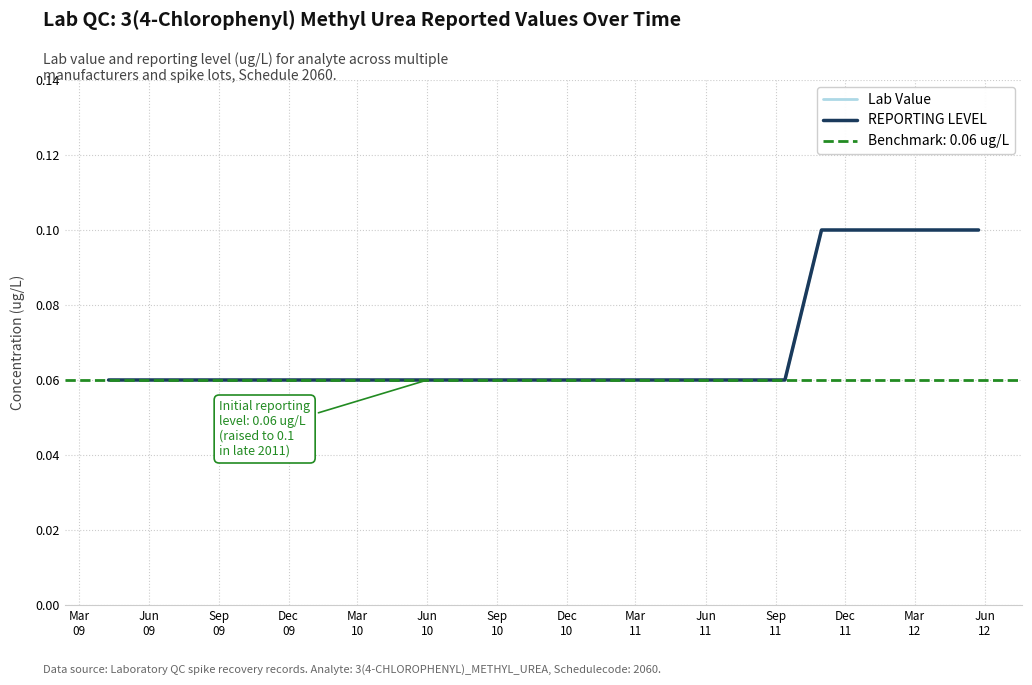

True or false: REPORTING LEVEL and Lab Value cross at least once.

False